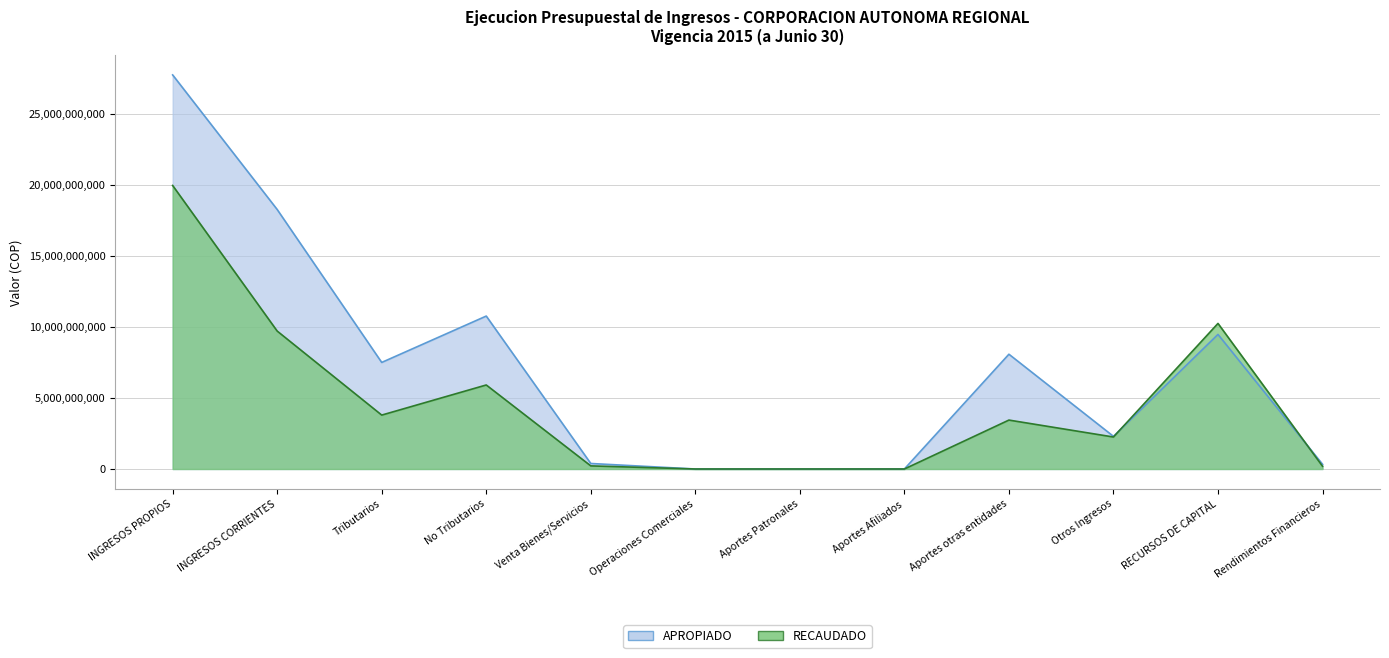

Read the RECAUDADO value at Rendimientos Financieros.

194092408.2